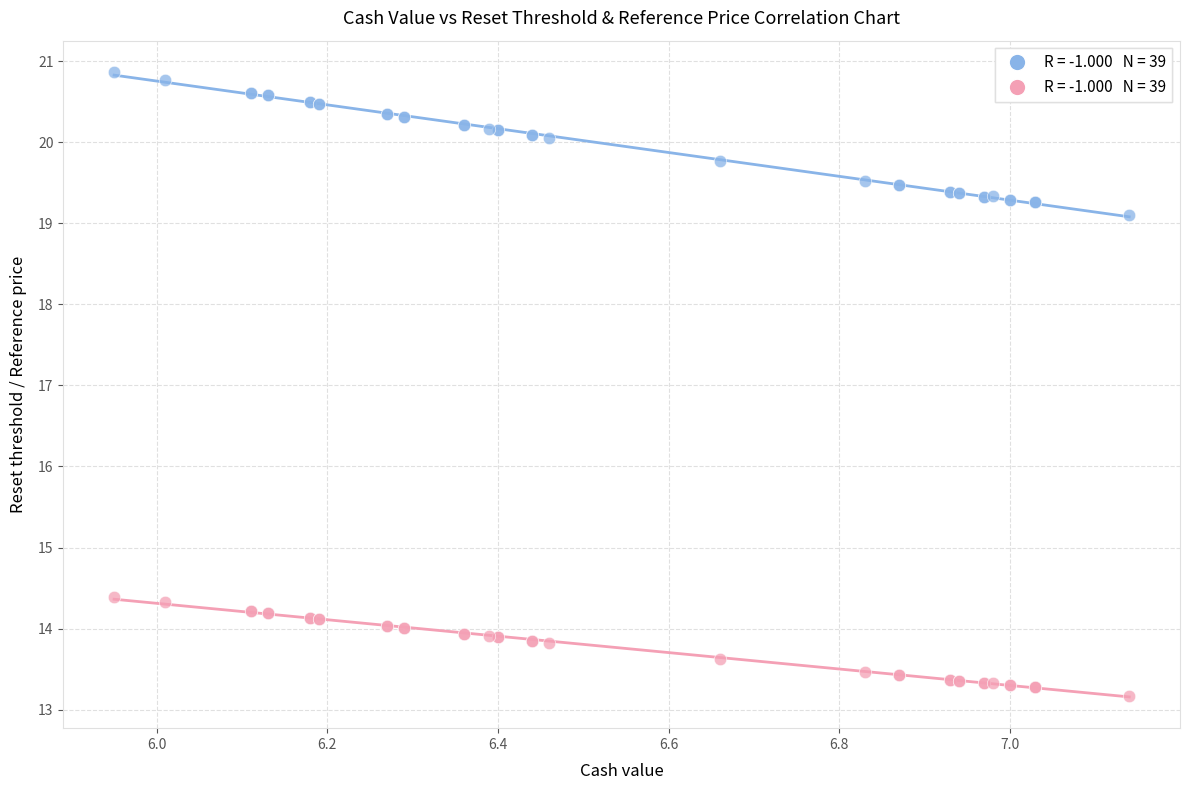

Across all series, what Y value is closest to 17?

19.1